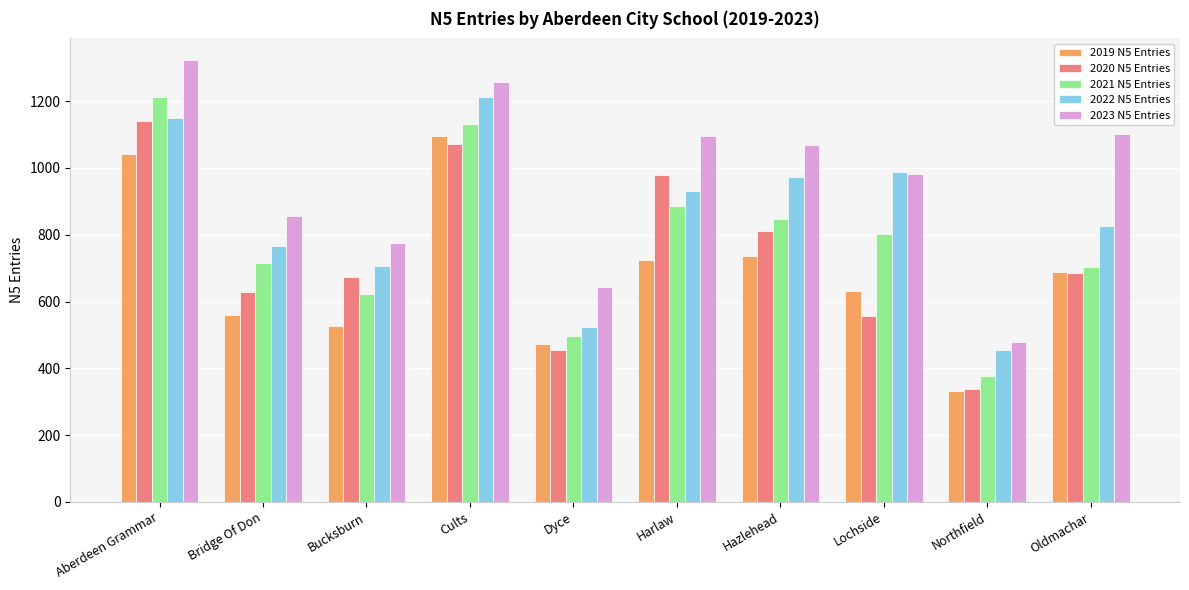

What position from the right is Lochside?

3